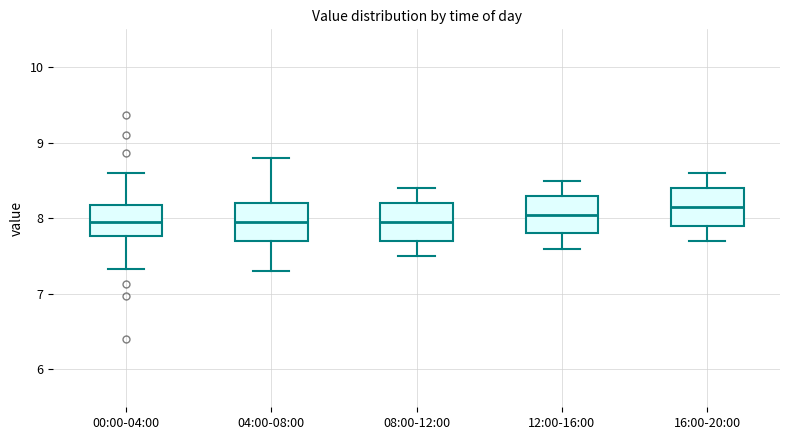

Where is the upper edge of the box for 08:00-12:00 on the y-axis? The values are not printed on the chart, so give them approximately, as read against the axis.

8.2